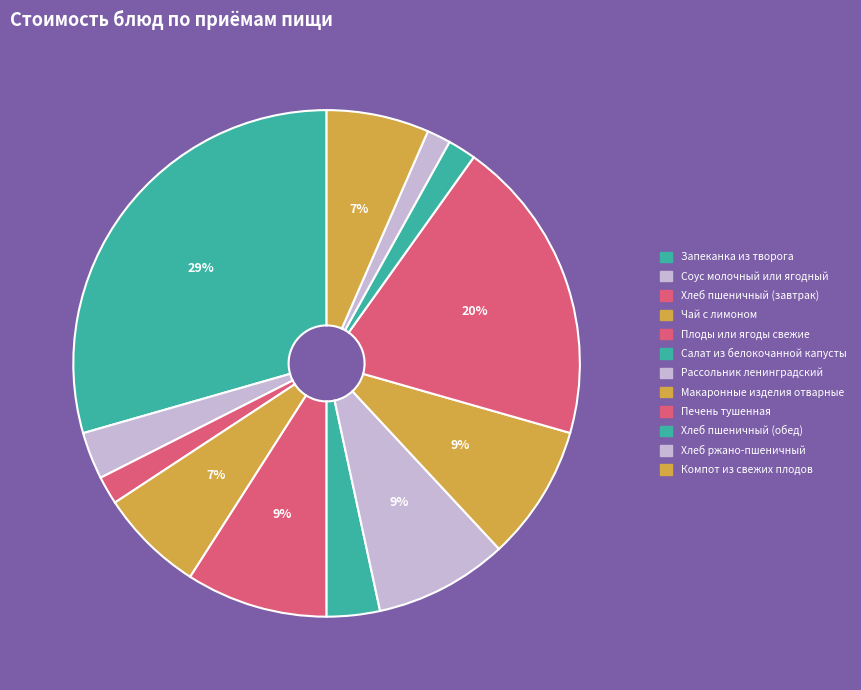

Is there a majority slice in this chart?

No